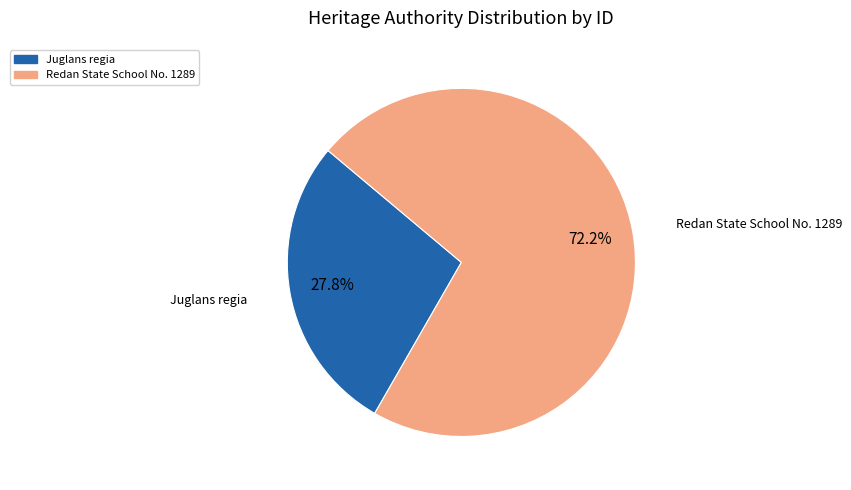

What is the ratio of the value at Redan State School No. 1289 to the value at Juglans regia?

2.6